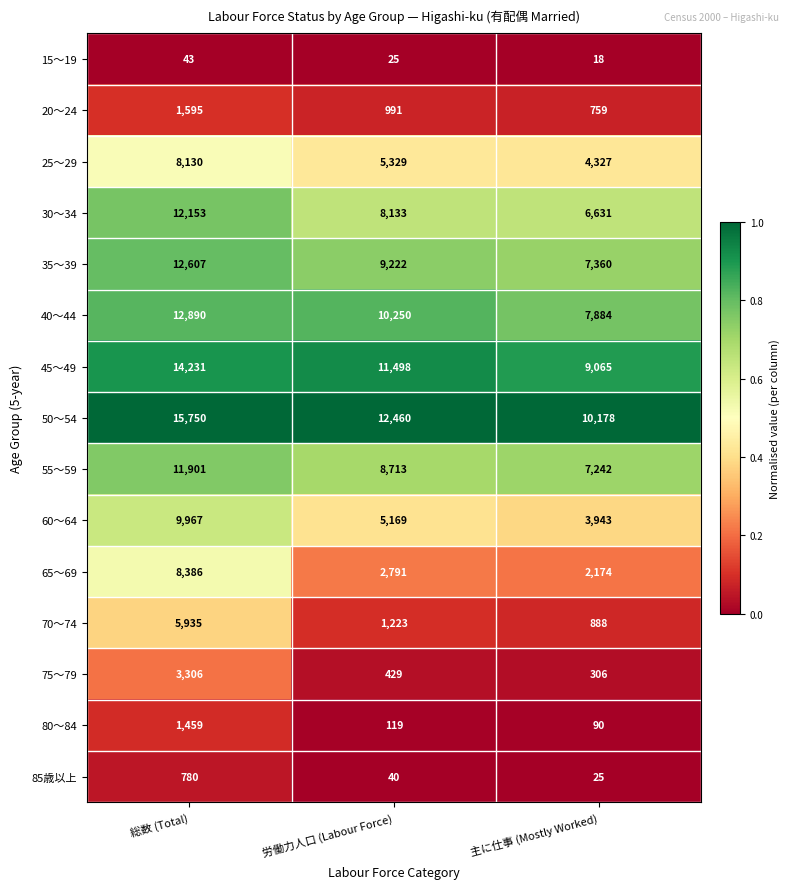

How many categories are shown in the chart?

3